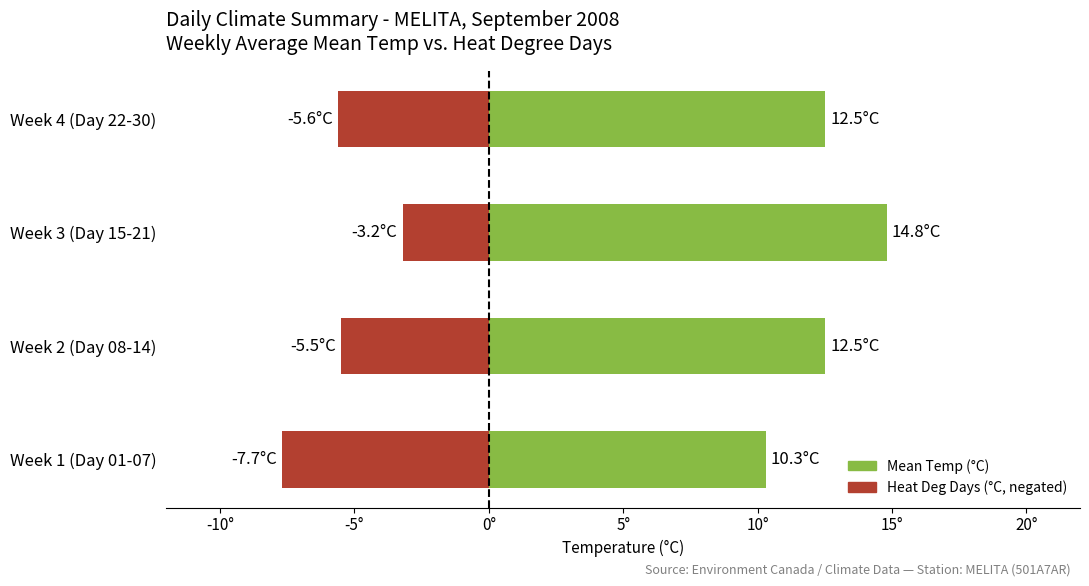

Rank the series by their maximum value, from highest to lowest.

Mean Temp (°C), Heat Deg Days (°C, negated)